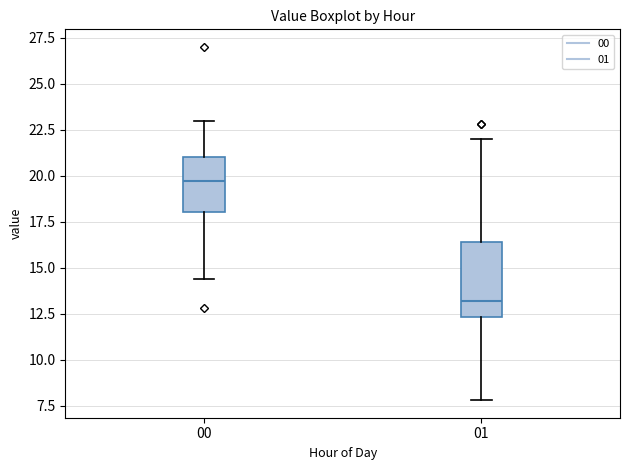

Where is the lower edge of the box at x = 01 on the y-axis? The values are not printed on the chart, so give them approximately, as read against the axis.

12.5